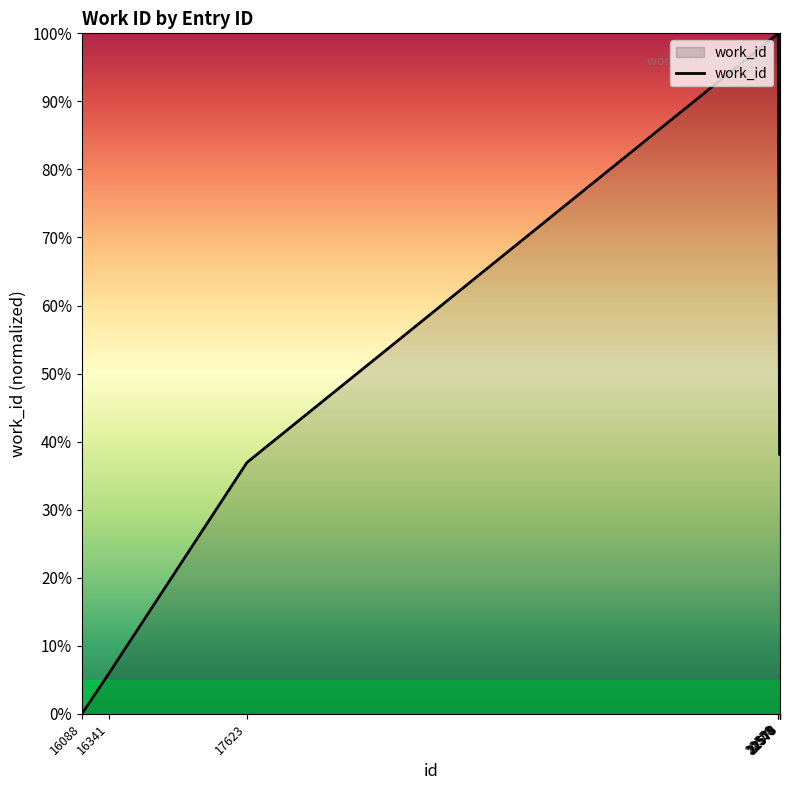

What is the maximum value shown in the chart?

100.0